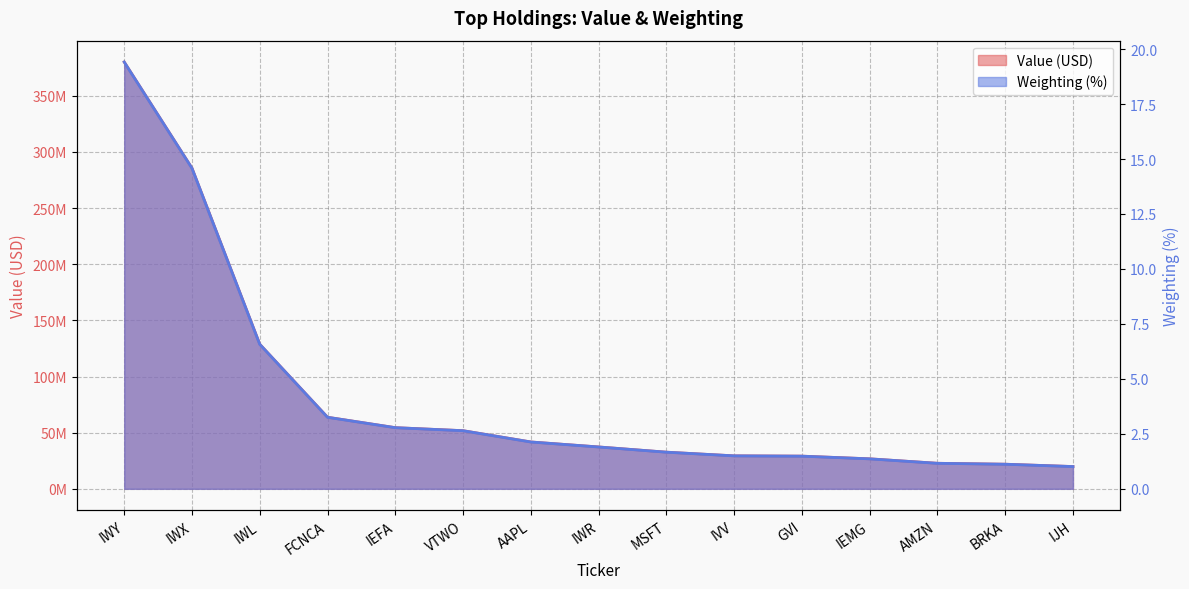

Between IWY and BRKA, which series saw the biggest shift?

Value